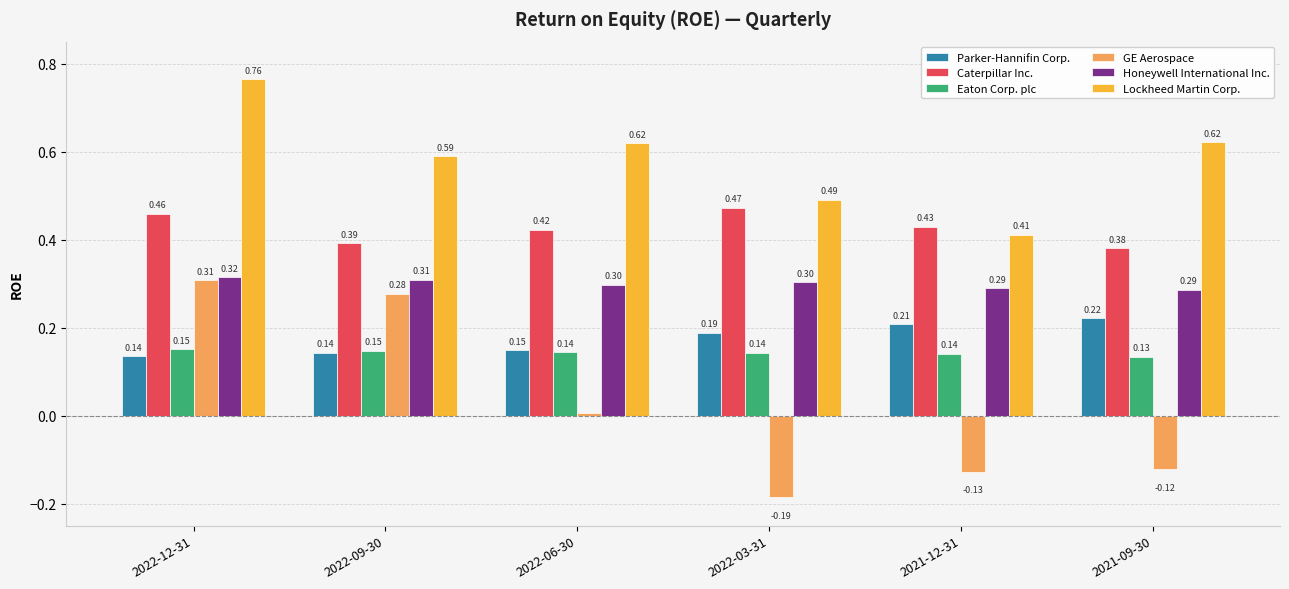

Which series has the largest total across all categories?

Lockheed Martin Corp.